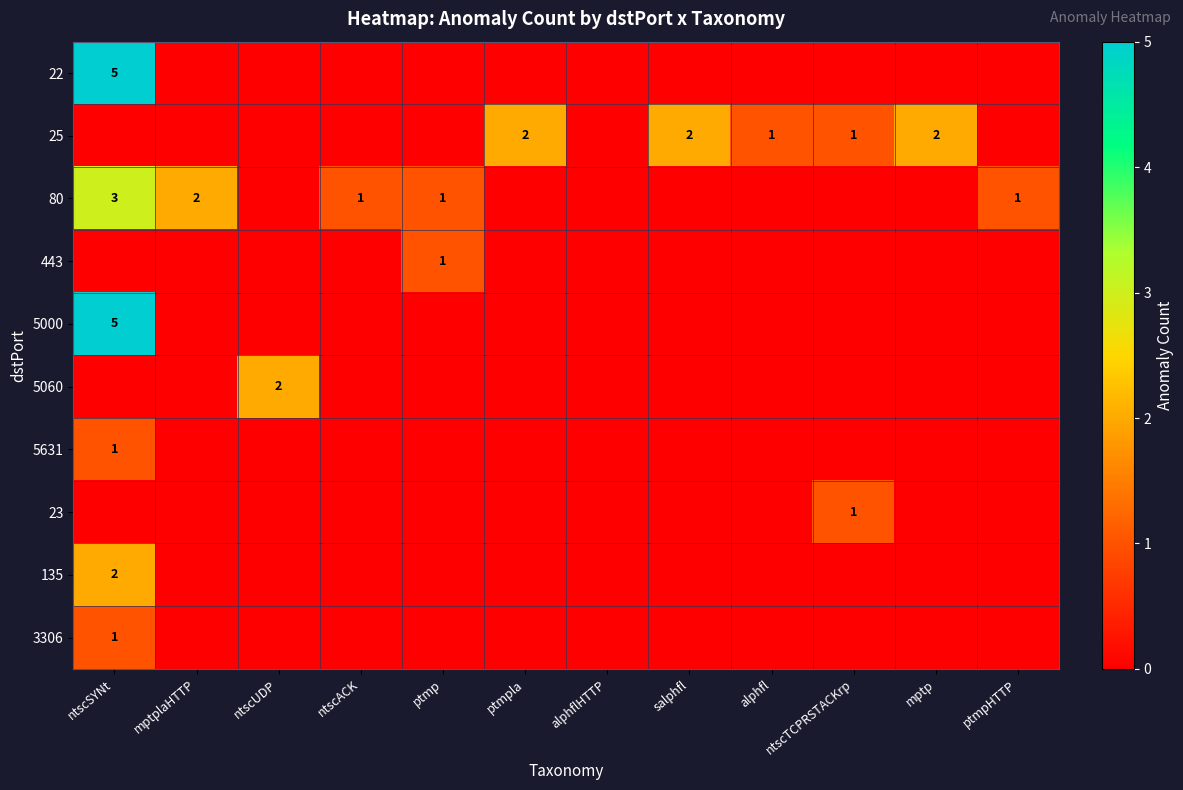

Is it true that 5060 equals 2 at ntscUDP?

True